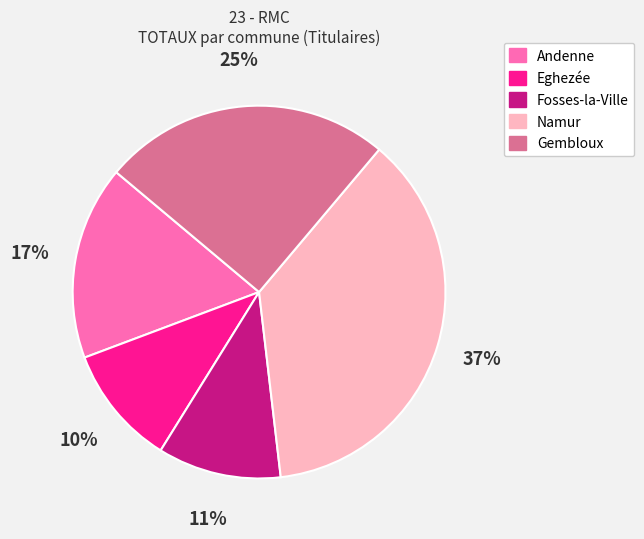

Between Eghezée and Namur, which is larger?

Namur